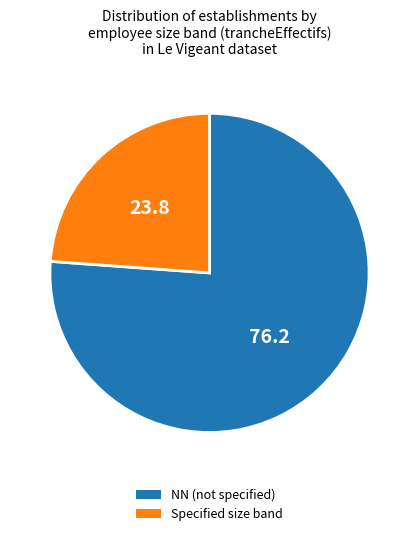

Is it true that NN (not specified) is 91% of the pie?

False